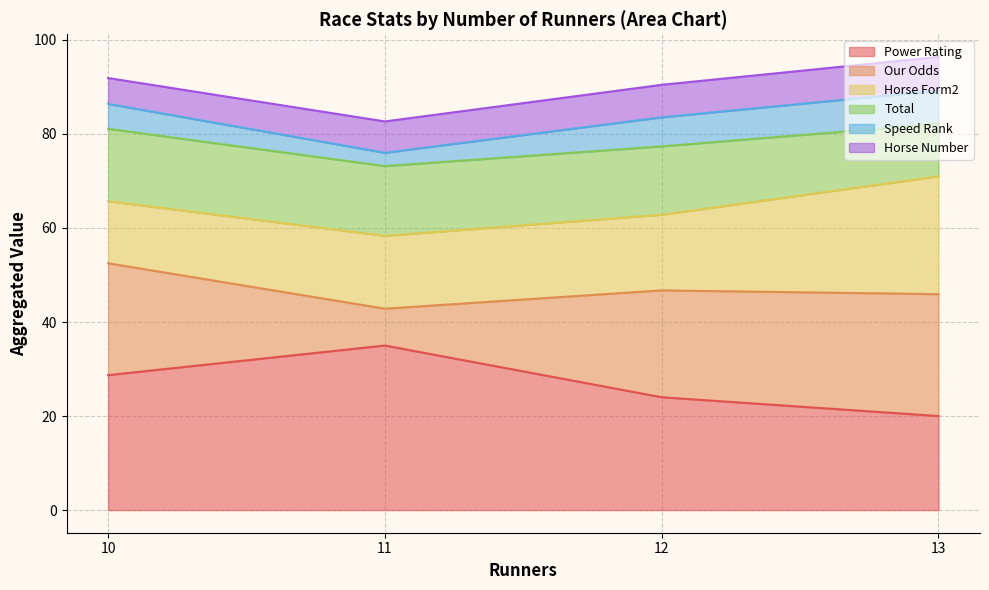

Is it true that Horse Number equals 3 at 10?

False